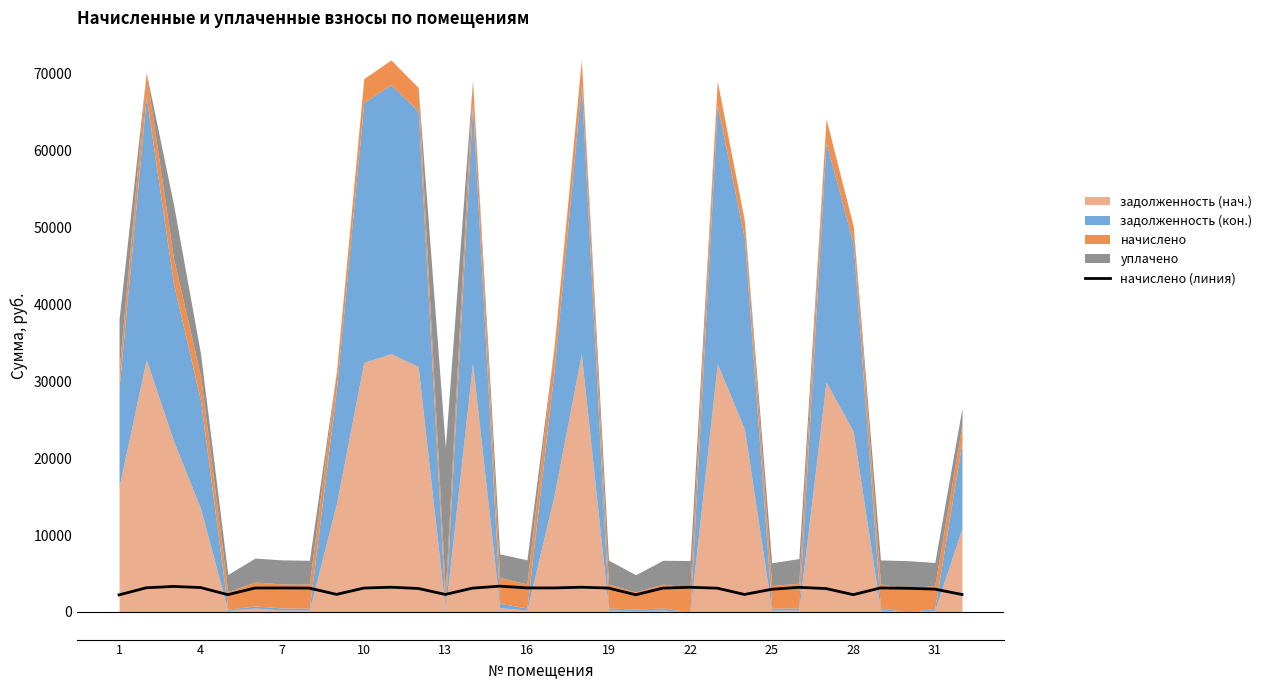

What is the difference between the values at 16 and 1?

910.4